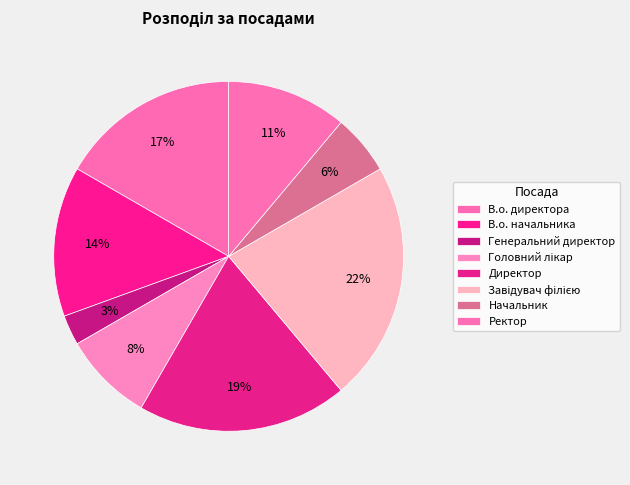

What percentage is the Ректор slice, to the nearest percent?

11%